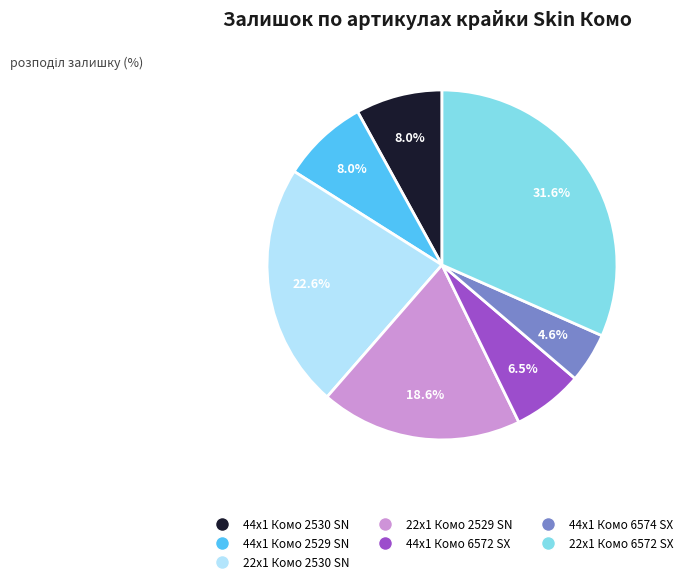

Is there a majority slice in this chart?

No